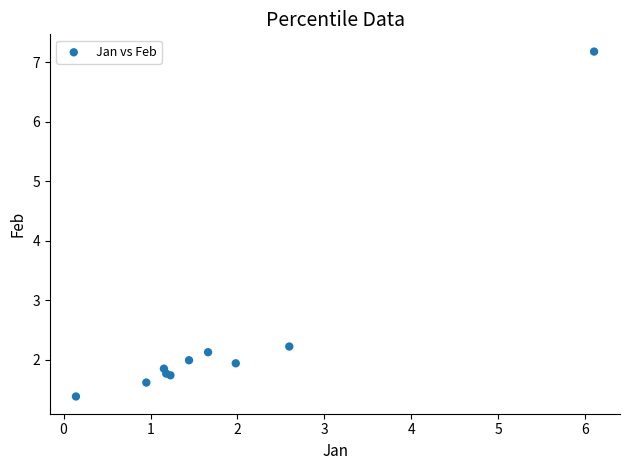

What Y value in the scatter plot is closest to 4?

2.2